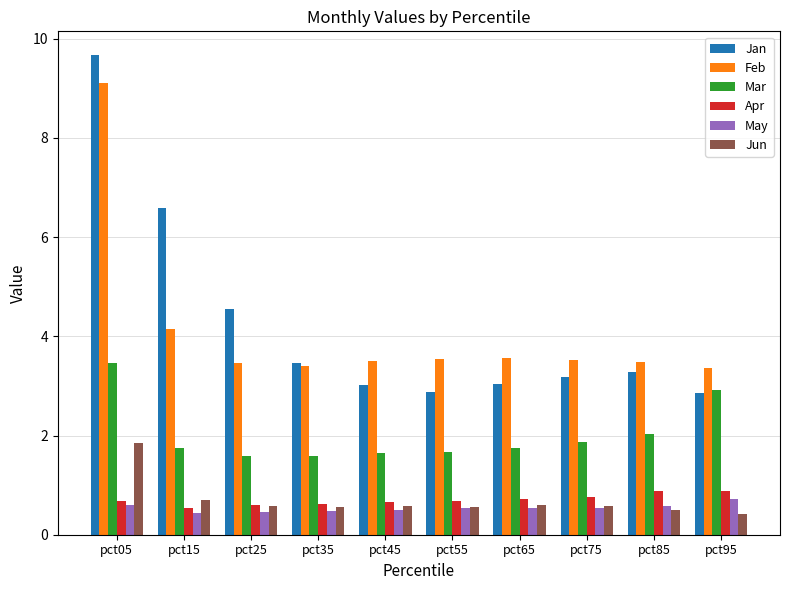

What is the spread (max minus min) of values at pct65?

3.0